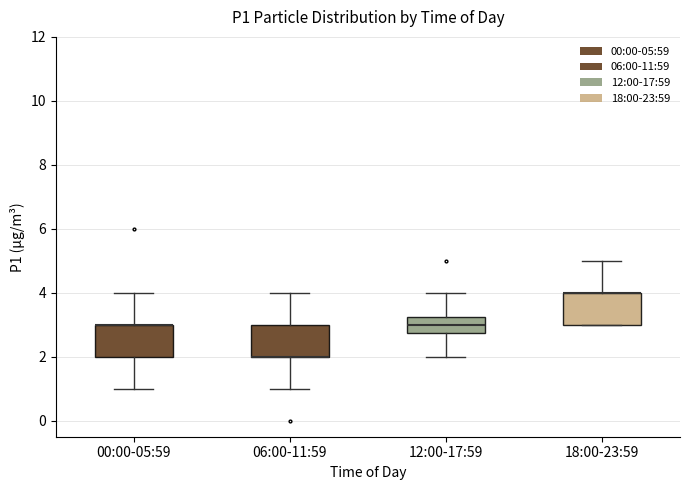

Reading left to right, transcribe this box plot: for each box, give where its median line is, the range the box spans, and where its two whiskers end, as read against the y-axis. The values are not printed on the chart, so give them approximately, as read against the axis.

00:00-05:59: median 3.0 (drawn on the box's upper edge), box 2.0 to 3.0, whiskers 1.0 to 4.0
06:00-11:59: median 2.0 (drawn on the box's lower edge), box 2.0 to 3.0, whiskers 1.0 to 4.0
12:00-17:59: median 3.0, box 2.8 to 3.2, whiskers 2.0 to 4.0
18:00-23:59: median 4.0 (drawn on the box's upper edge), box 3.0 to 4.0, whiskers 3.0 to 5.0